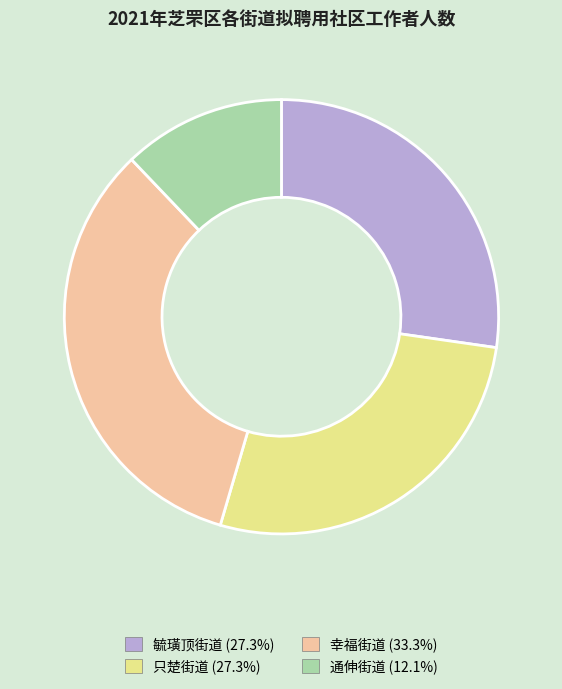

Which has a higher value, 通伸街道 or 幸福街道?

幸福街道